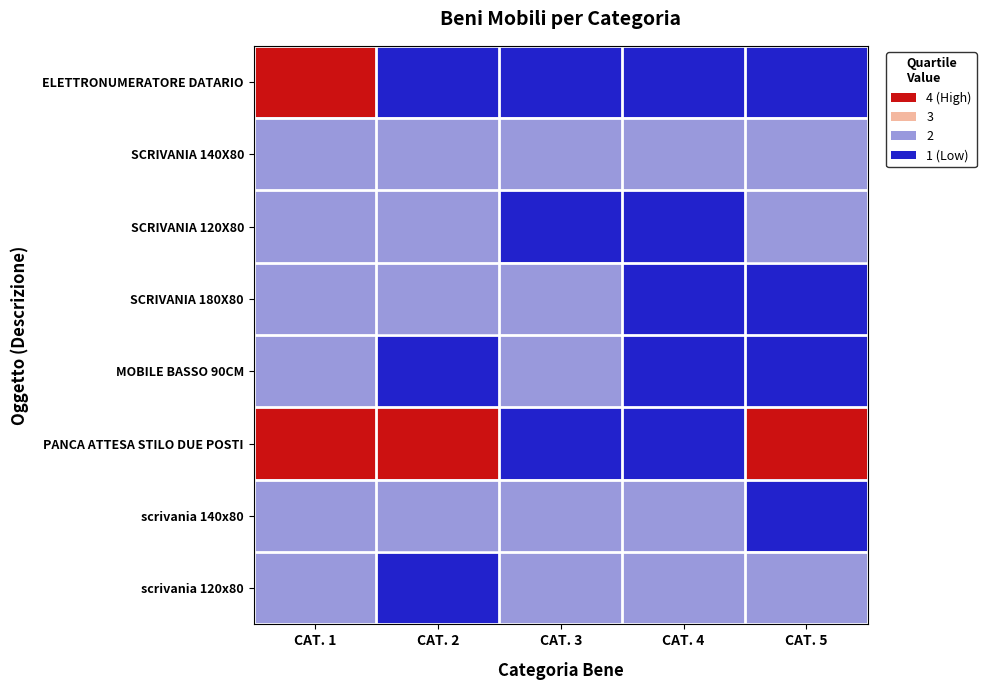

Rank the series by their maximum value, from highest to lowest.

ELETTRONUMERATORE DATARIO, PANCA ATTESA STILO DUE POSTI, SCRIVANIA 140X80, SCRIVANIA 120X80, SCRIVANIA 180X80, MOBILE BASSO 90CM, scrivania 140x80, scrivania 120x80